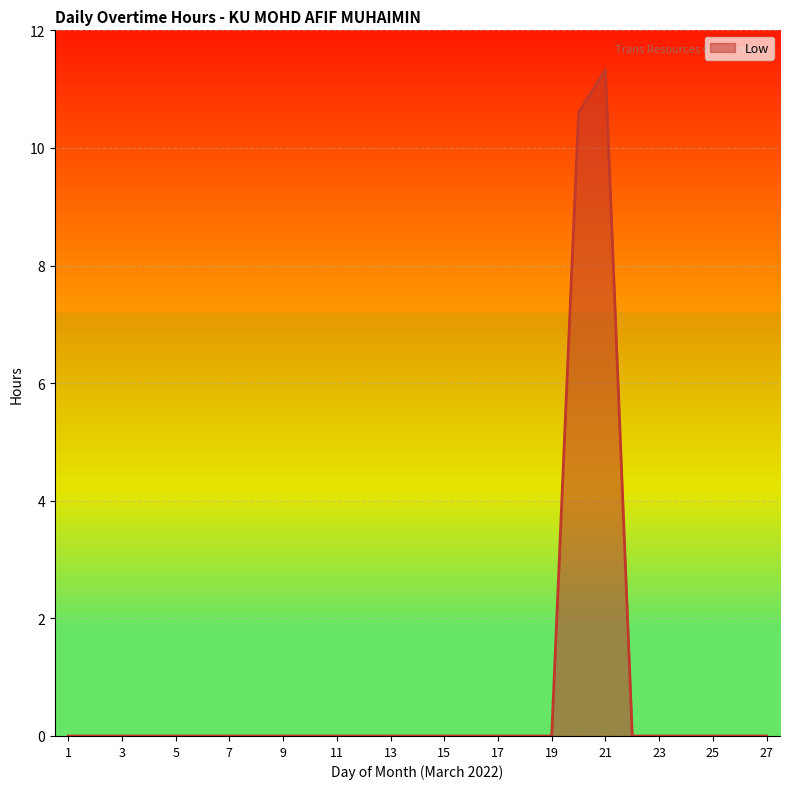

What is the maximum value shown in the chart?

11.3